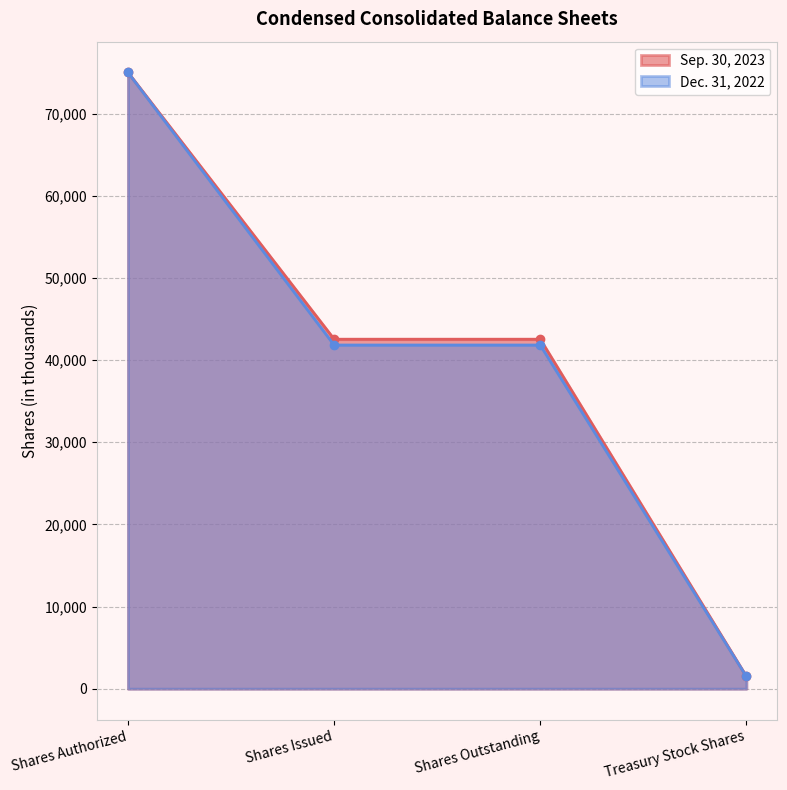

At Treasury Stock Shares, list the series in order from largest to smallest.

Sep. 30, 2023, Dec. 31, 2022